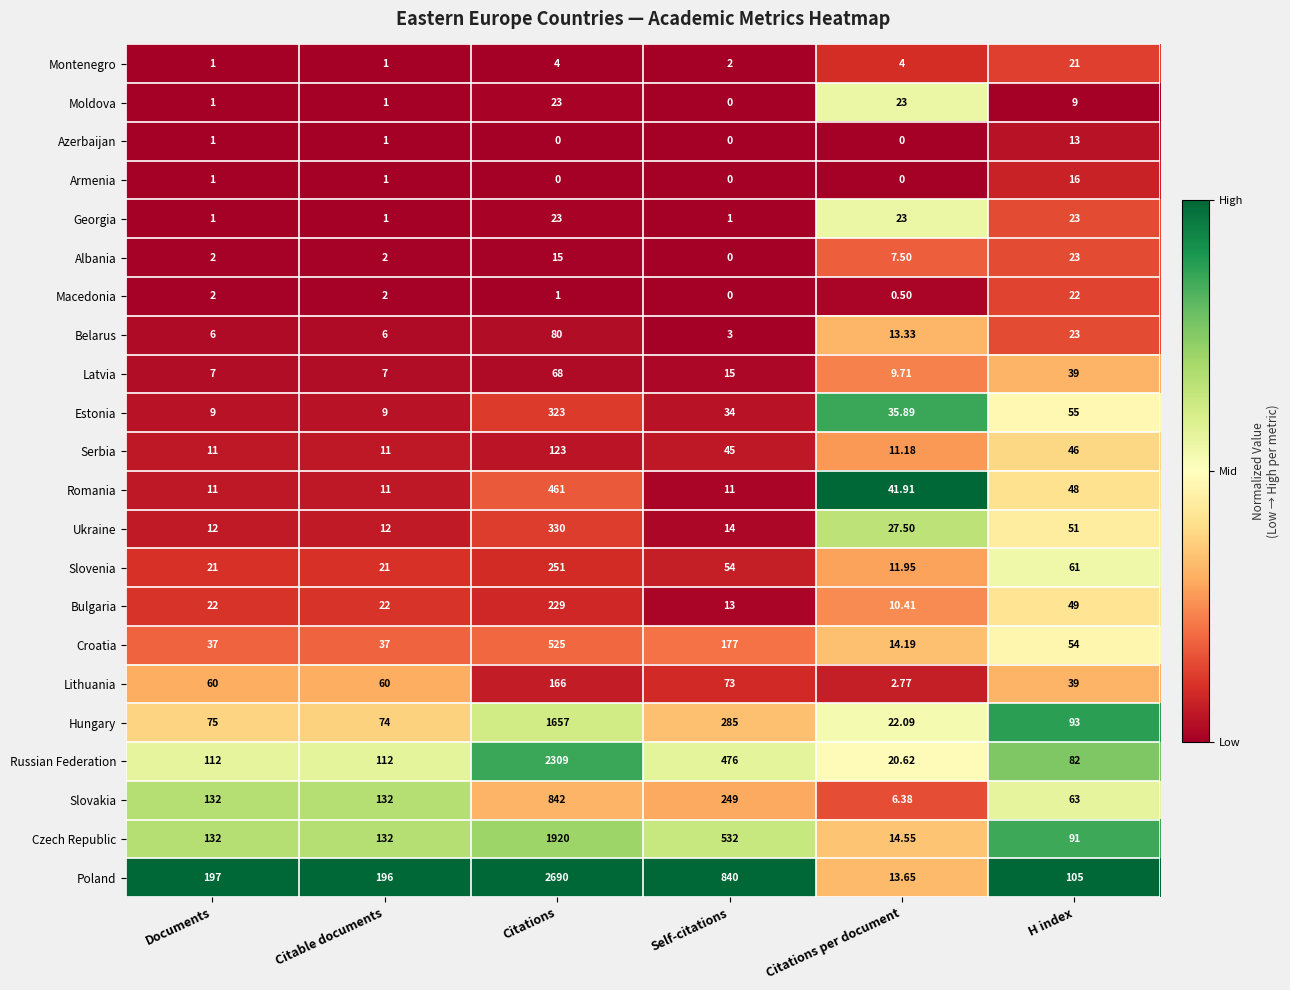

Which category has the highest value across all series?

Citations